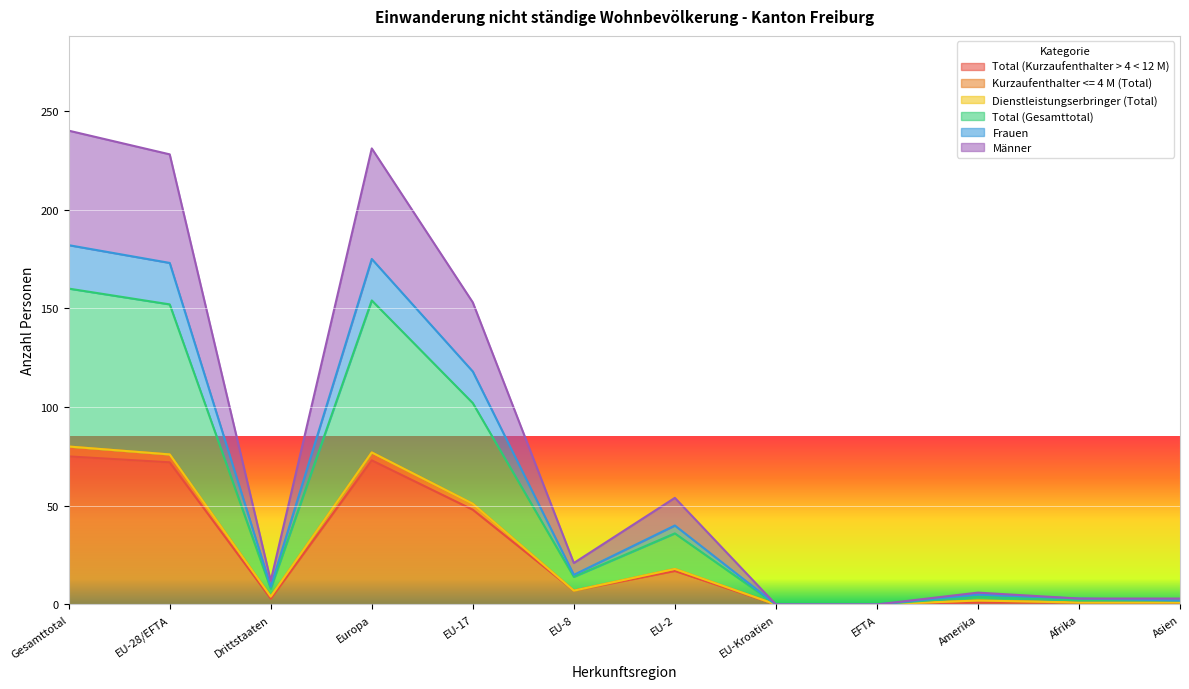

Is the value of Frauen at EU-8 greater than the value of Total (Gesamttotal) at EU-28/EFTA?

No